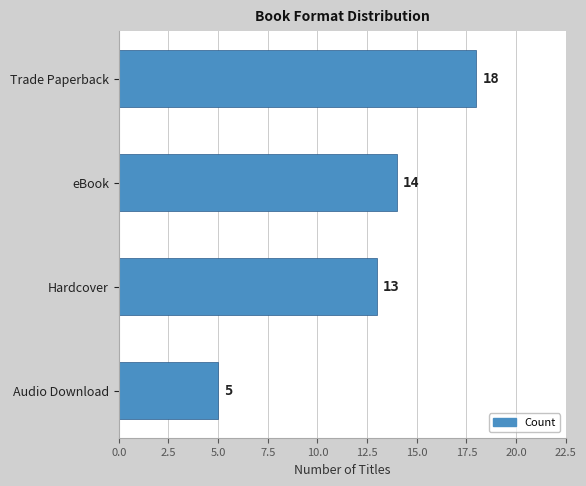

Rank the categories by value from lowest to highest.

Audio Download, Hardcover, eBook, Trade Paperback